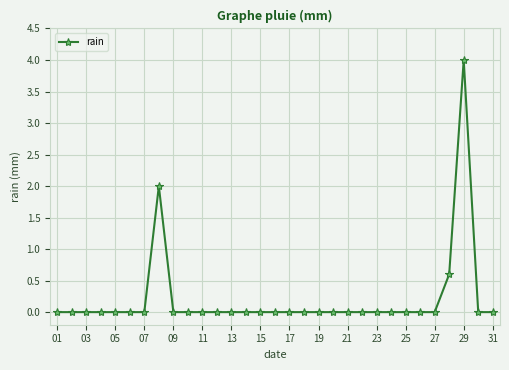

What is the maximum value shown in the chart?

4.0